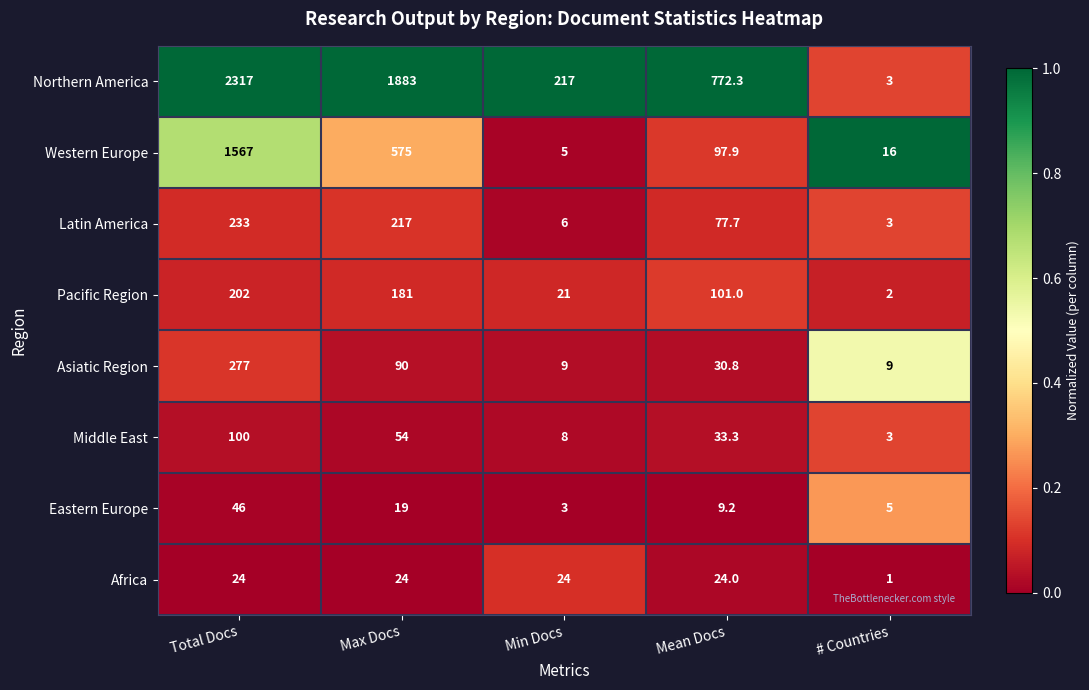

What is the greatest value displayed?

2317.0